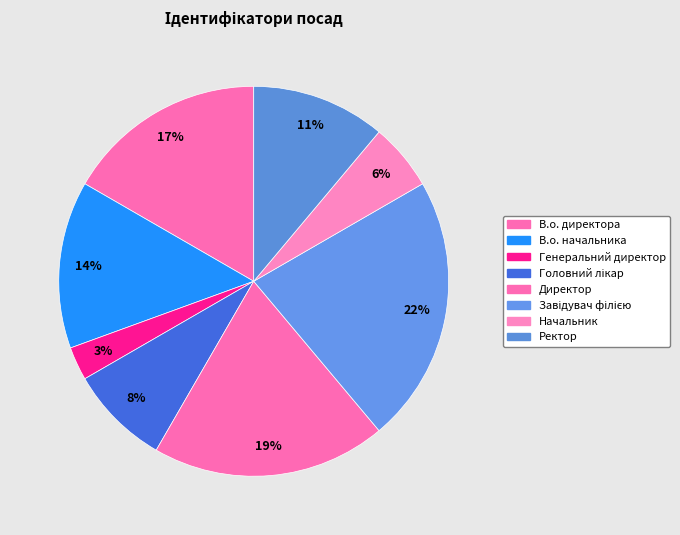

To the nearest percent, what portion does Завідувач філією represent?

22%